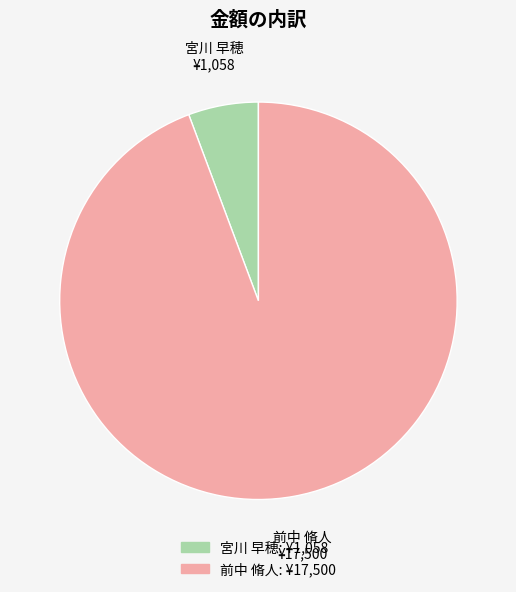

Rank the categories by value from lowest to highest.

宮川 早穂, 前中 脩人